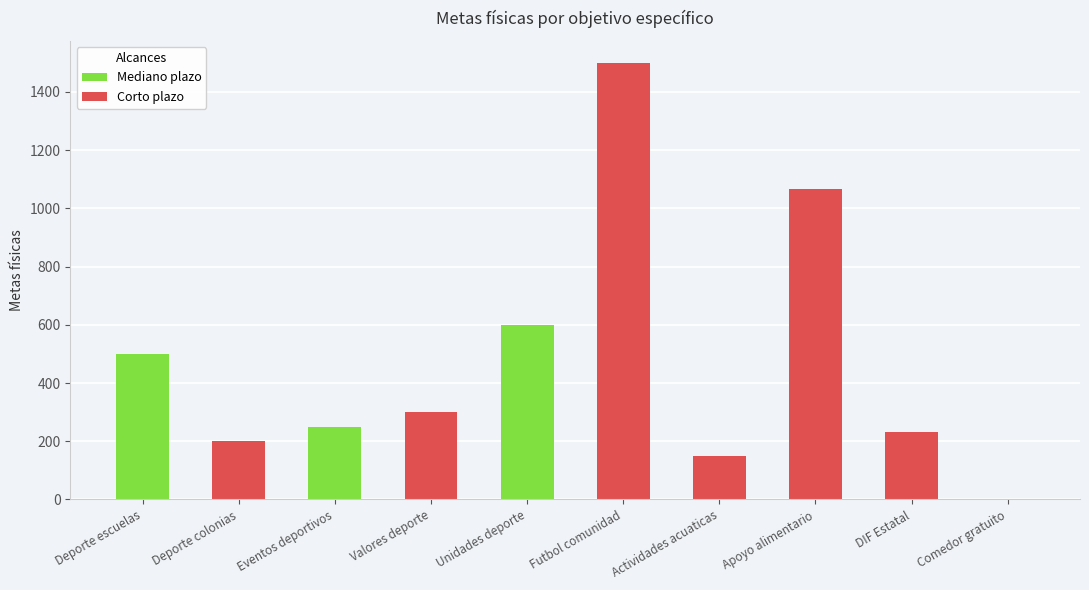

Reading left to right, list all the values displayed in this chart.

Deporte escuelas=500	Deporte colonias=200	Eventos deportivos=250	Valores deporte=300	Unidades deporte=600	Futbol comunidad=1500	Actividades acuaticas=150	Apoyo alimentario=1067	DIF Estatal=232	Comedor gratuito=0